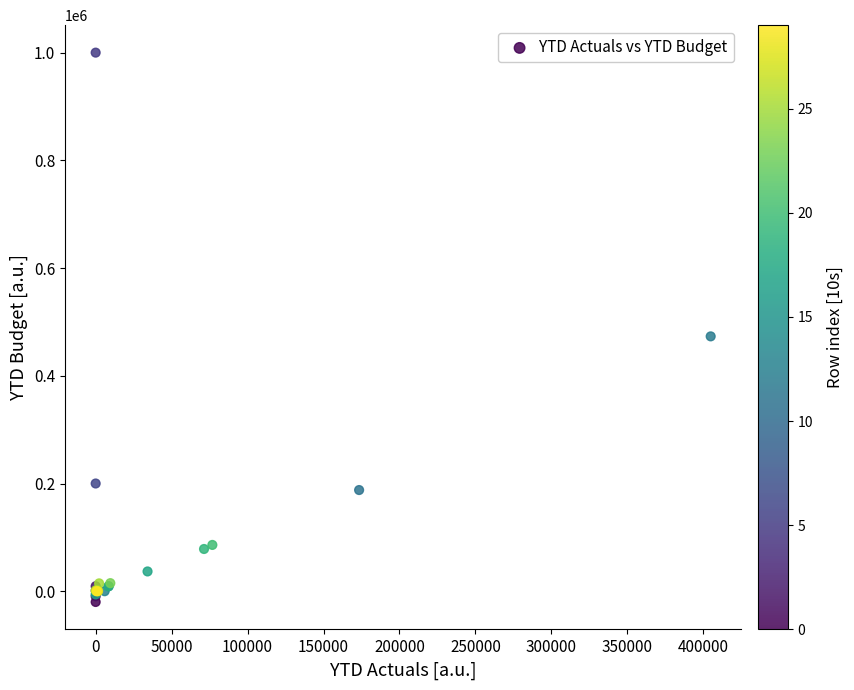

What Y value in the scatter plot is closest to 490000?

473194.0